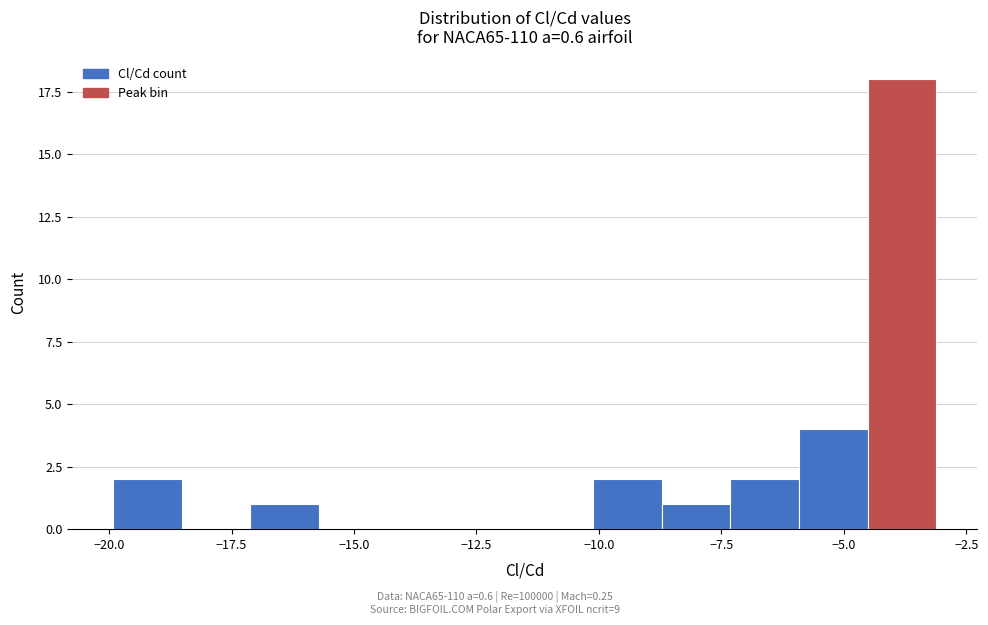

Around what value on the x-axis is the tallest bar? Give the approximate position of its centre, as read against the axis.

-4.0